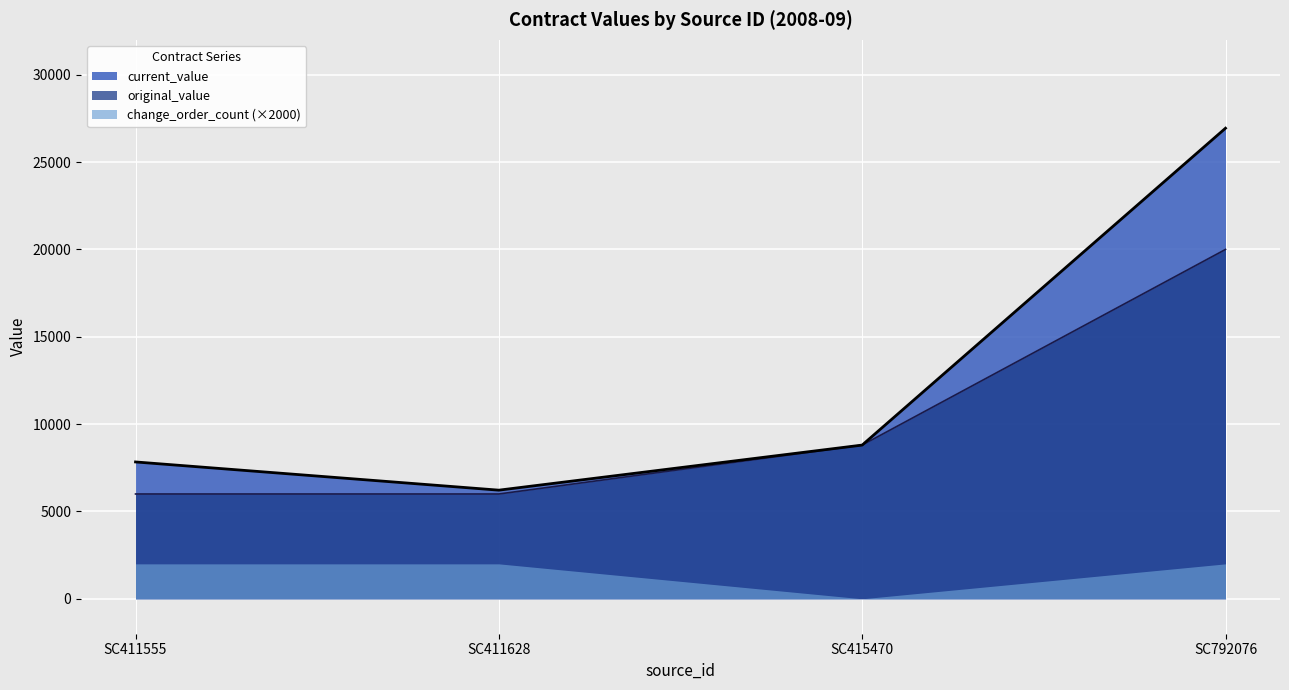

What is the highest value of the current_value series?

26940